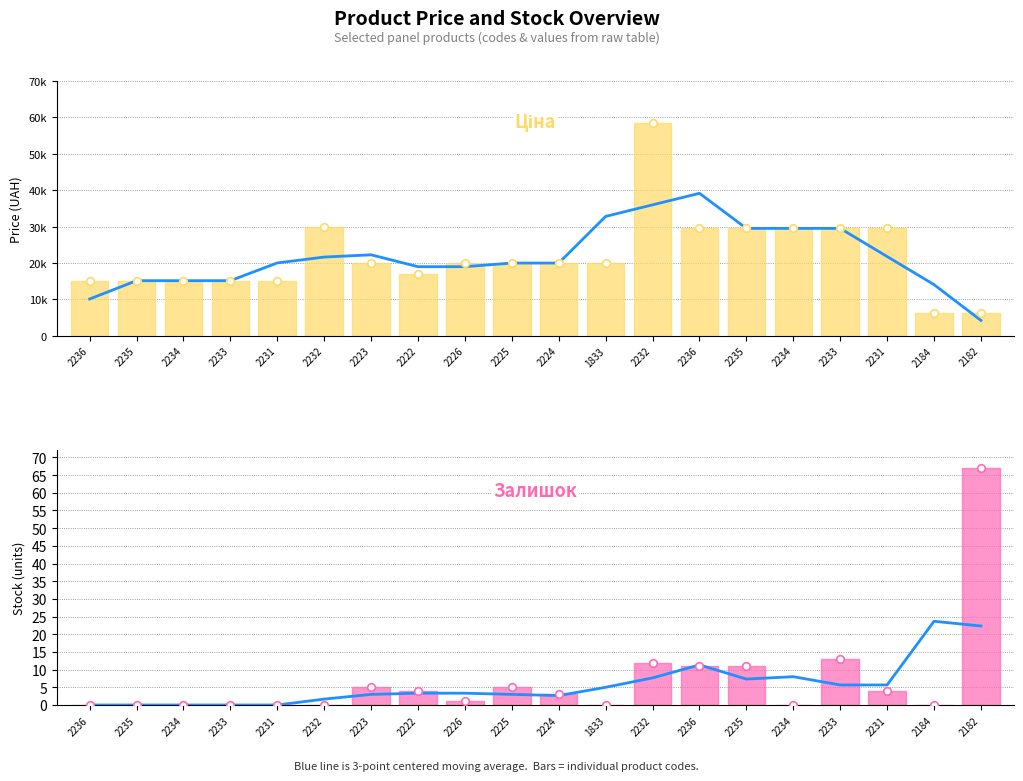

What are all the series names shown in the legend?

Ціна, Залишок